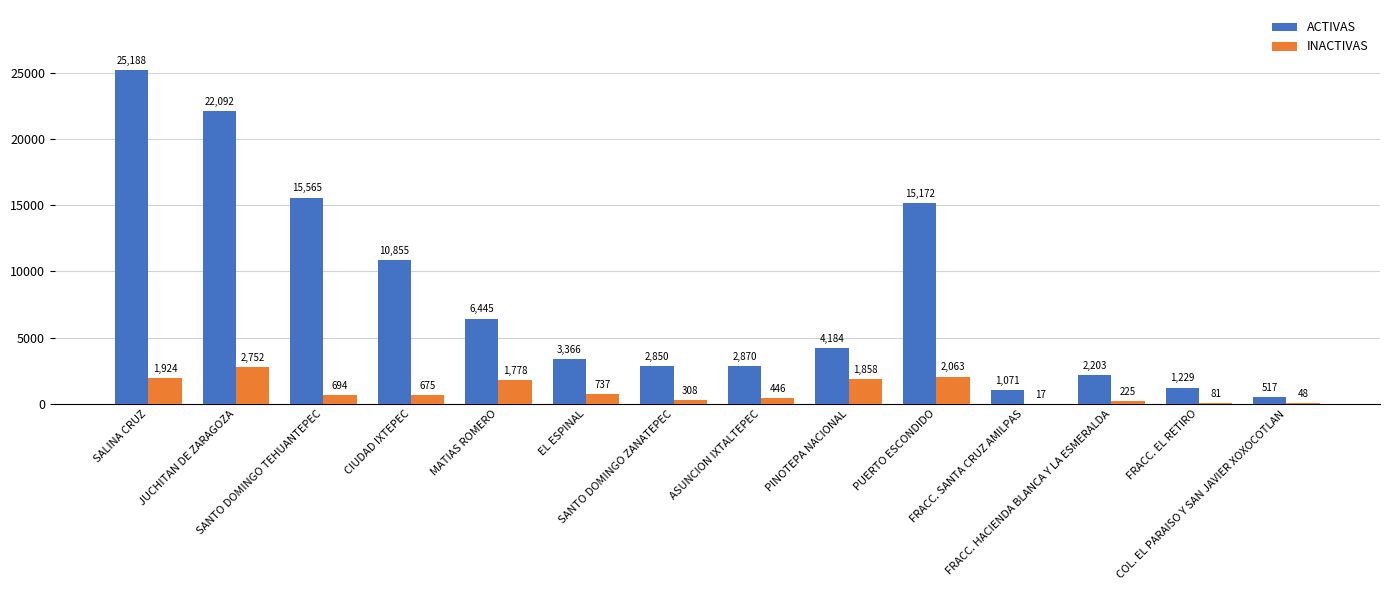

What is the total value across all series at EL ESPINAL?

4103